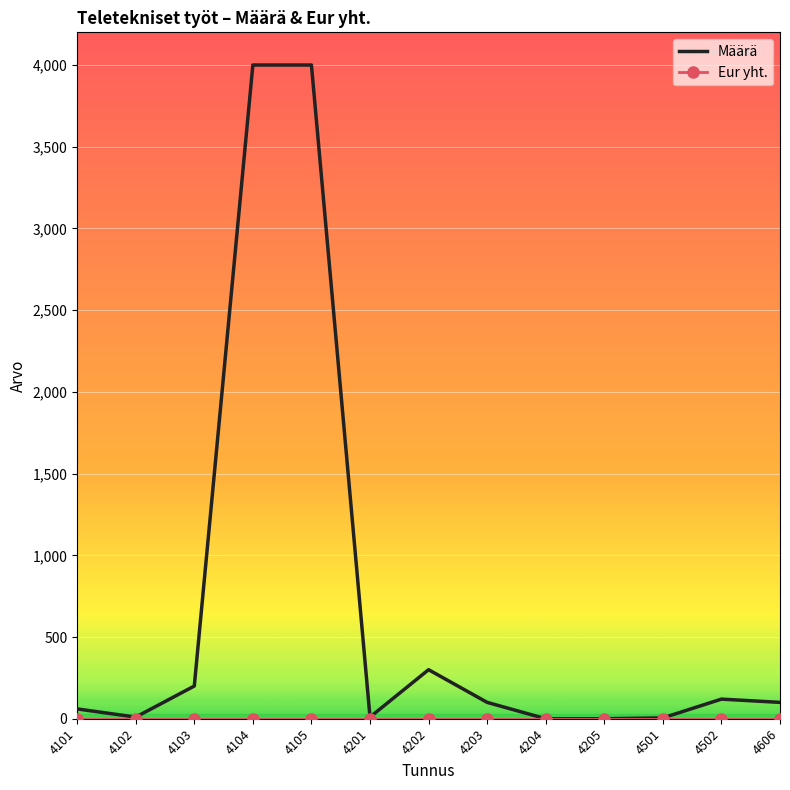

What is the difference between the highest and lowest values at 4606?

100